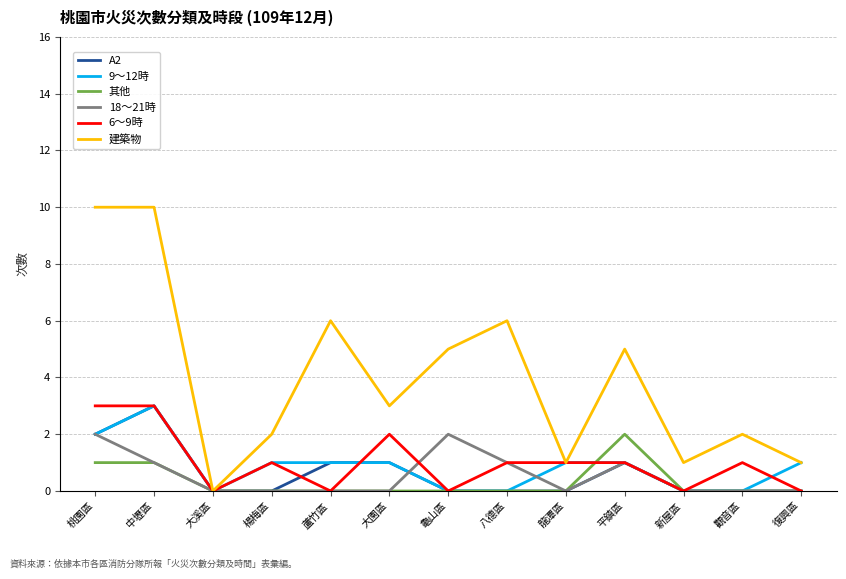

What position from the left is 楊梅區?

4